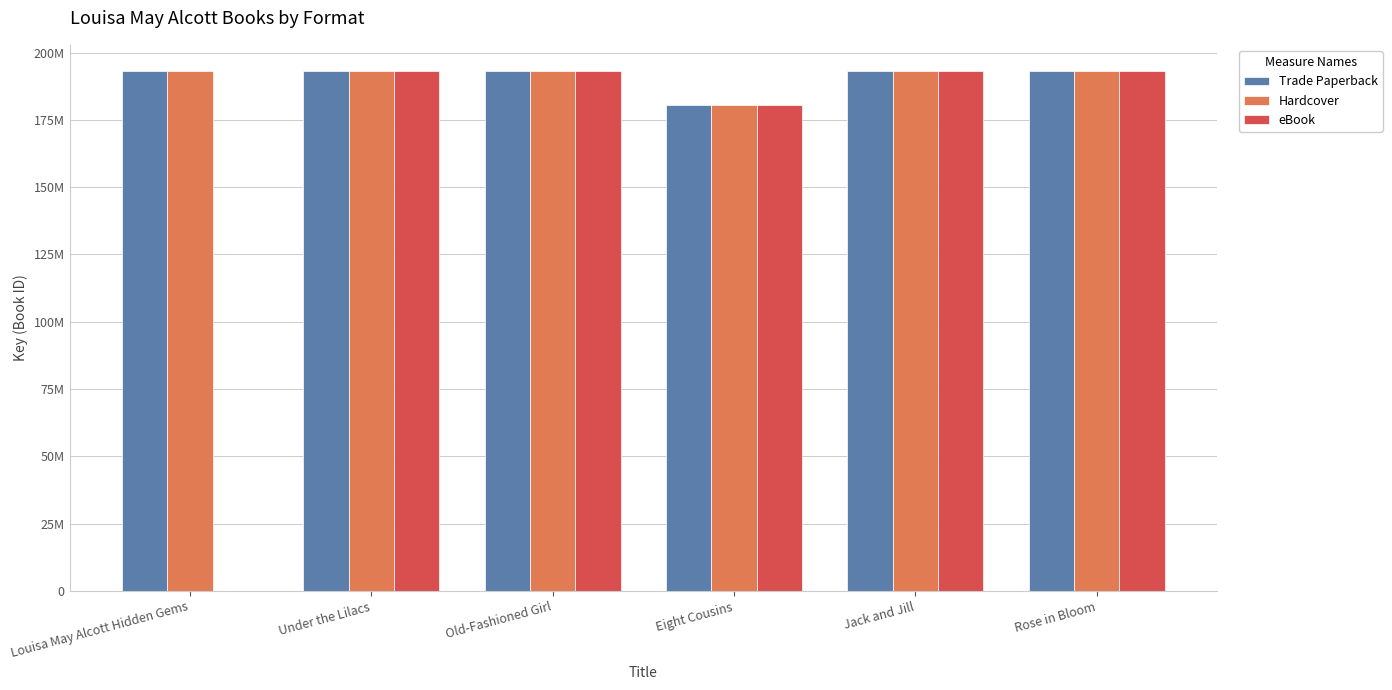

What value does the Trade Paperback series have at Old-Fashioned Girl?

193218469